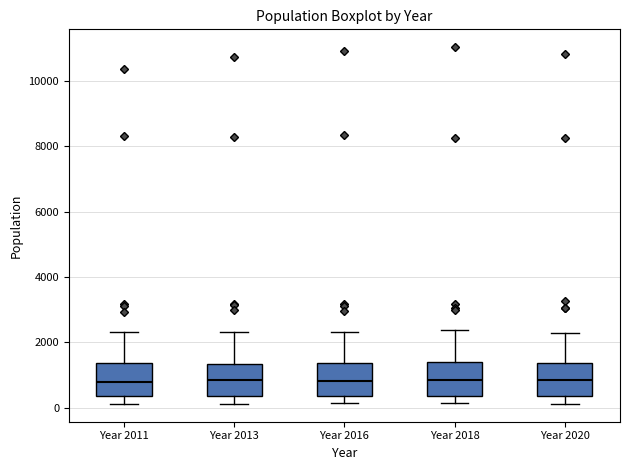

Where does the lower whisker of the box for Year 2020 end on the y-axis? The values are not printed on the chart, so give them approximately, as read against the axis.

200